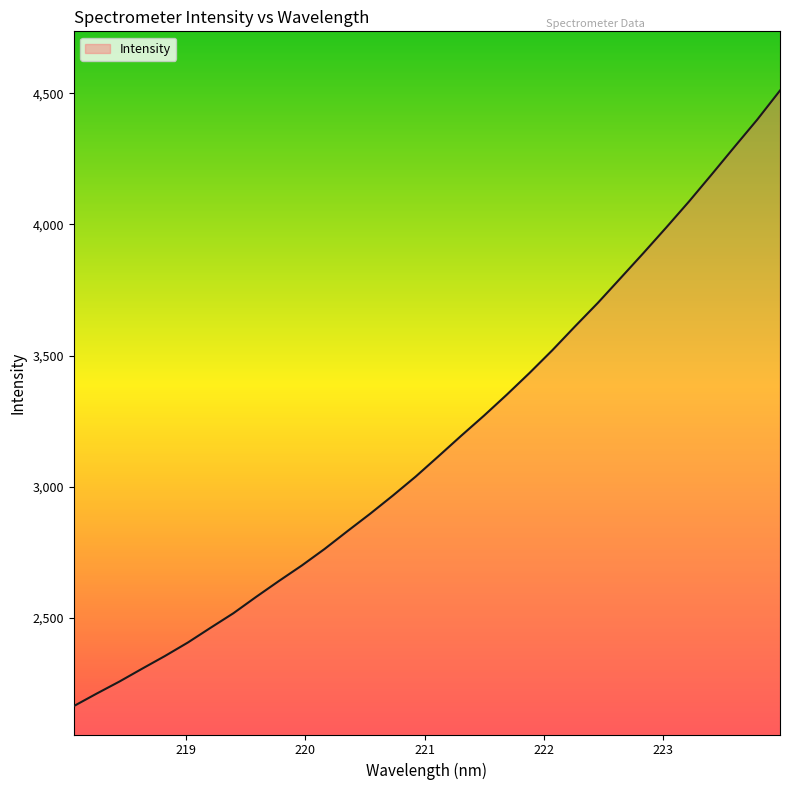

What is the greatest value displayed?

4510.3